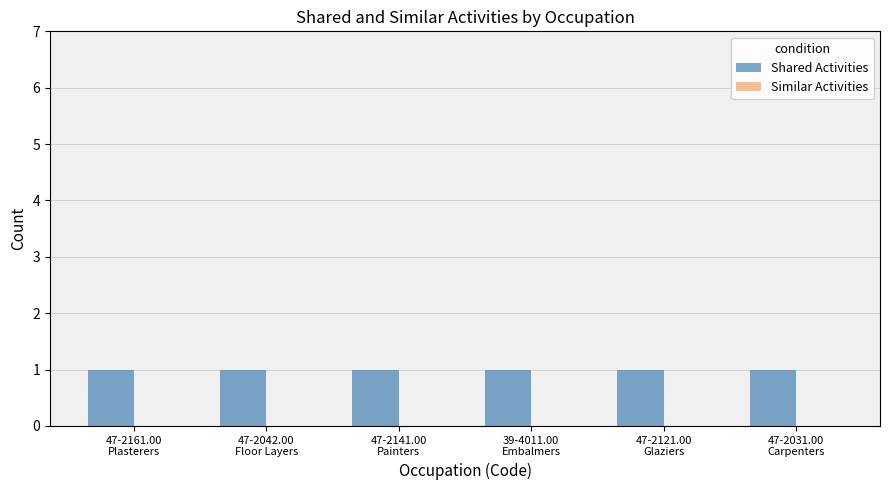

Reading left to right, what are all the values shown in this chart?

Shared Activities: 1	1	1	1	1	1
Similar Activities: 0	0	0	0	0	0